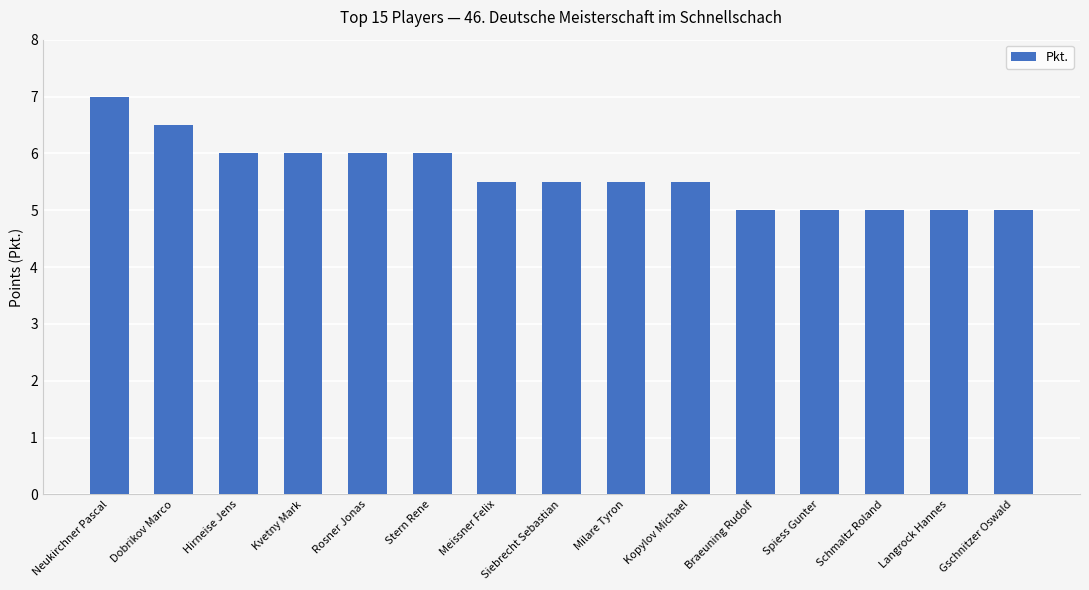

The value at Spiess Gunter is 5.0. True or false?

True